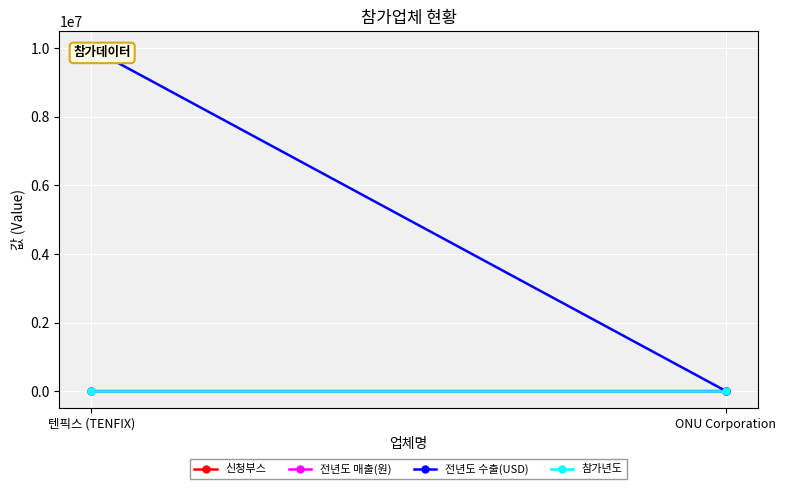

What position from the right is 텐픽스 (TENFIX)?

2